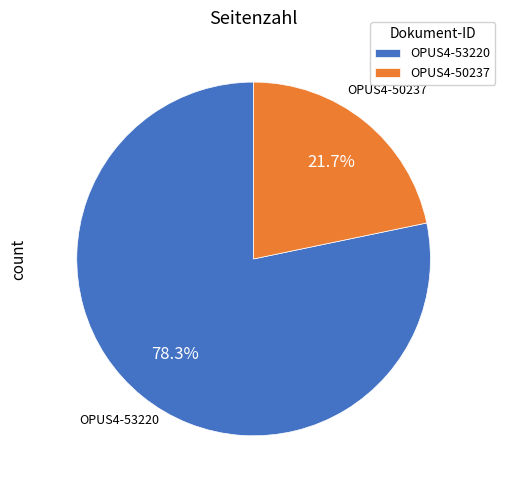

What is the smallest slice in the pie chart?

OPUS4-50237